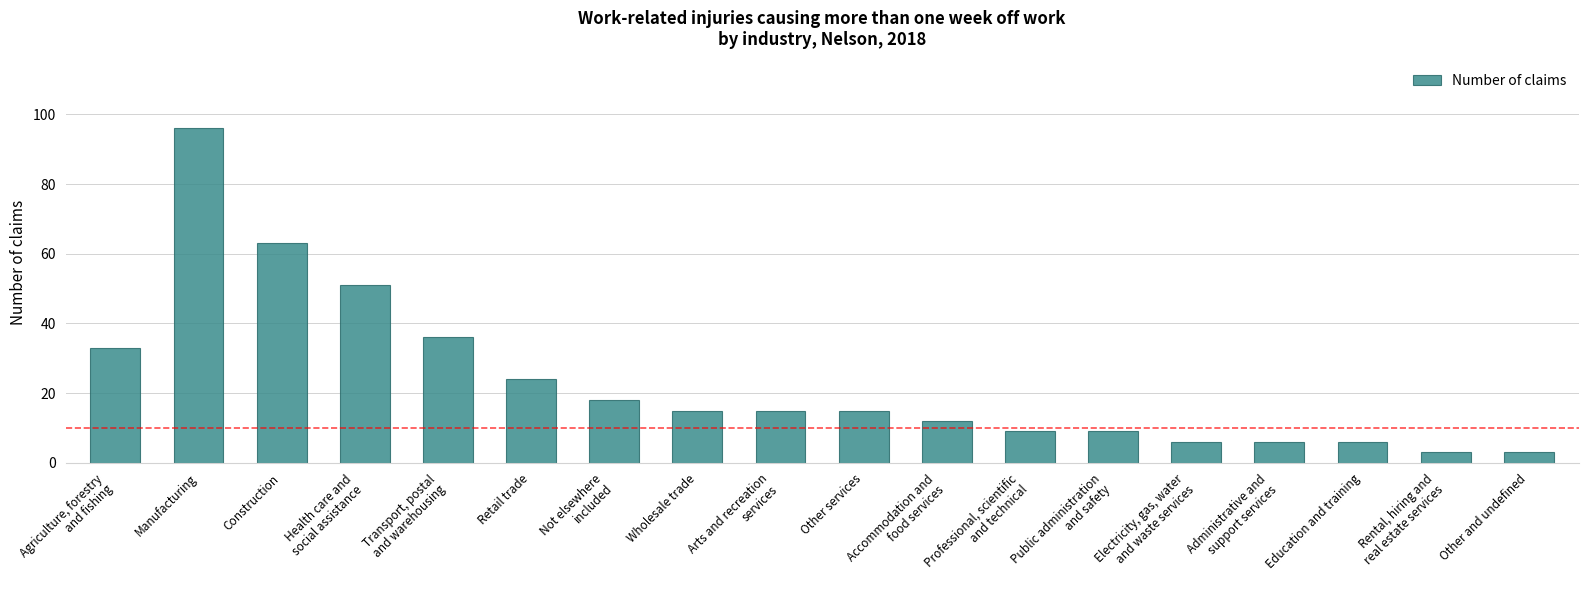

Are the bars horizontal?

No